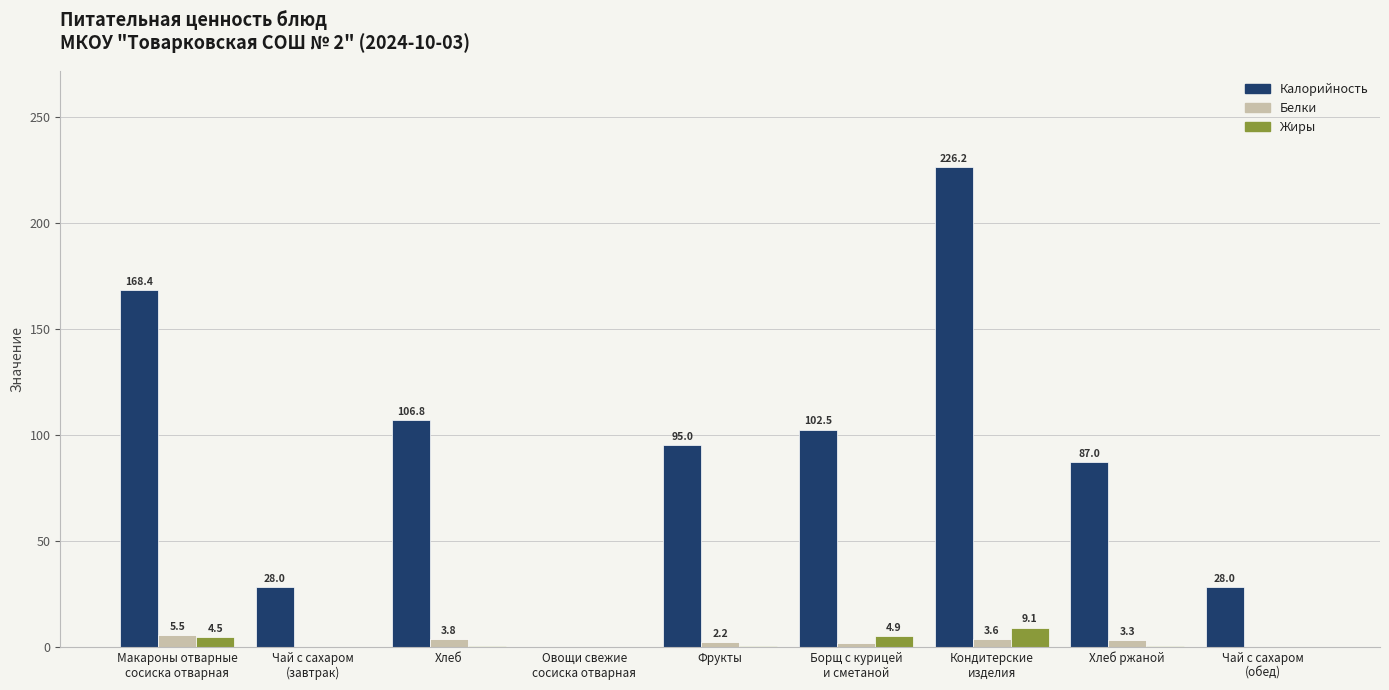

Which series has the largest total across all categories?

Калорийность